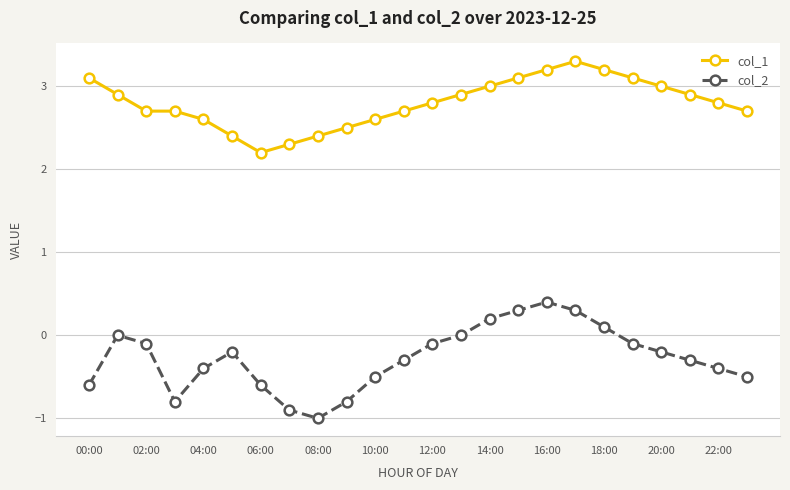

List the series in order of their overall mean, lowest first.

col_2, col_1